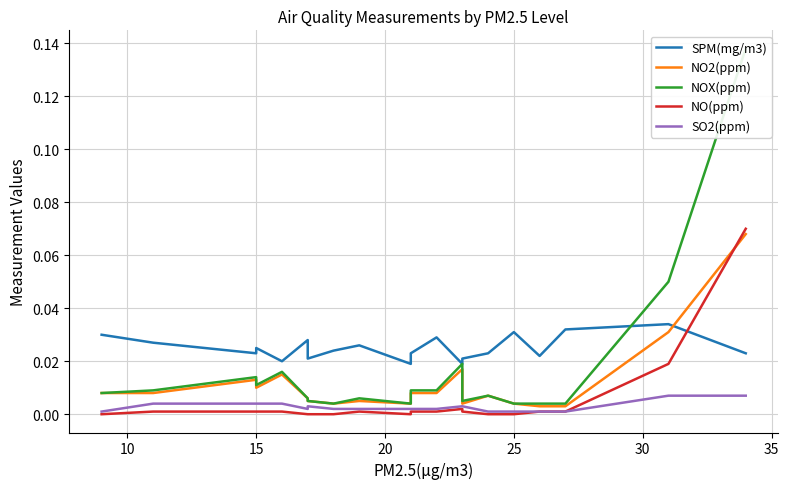

Which series has the widest spread of values?

NOX(ppm)